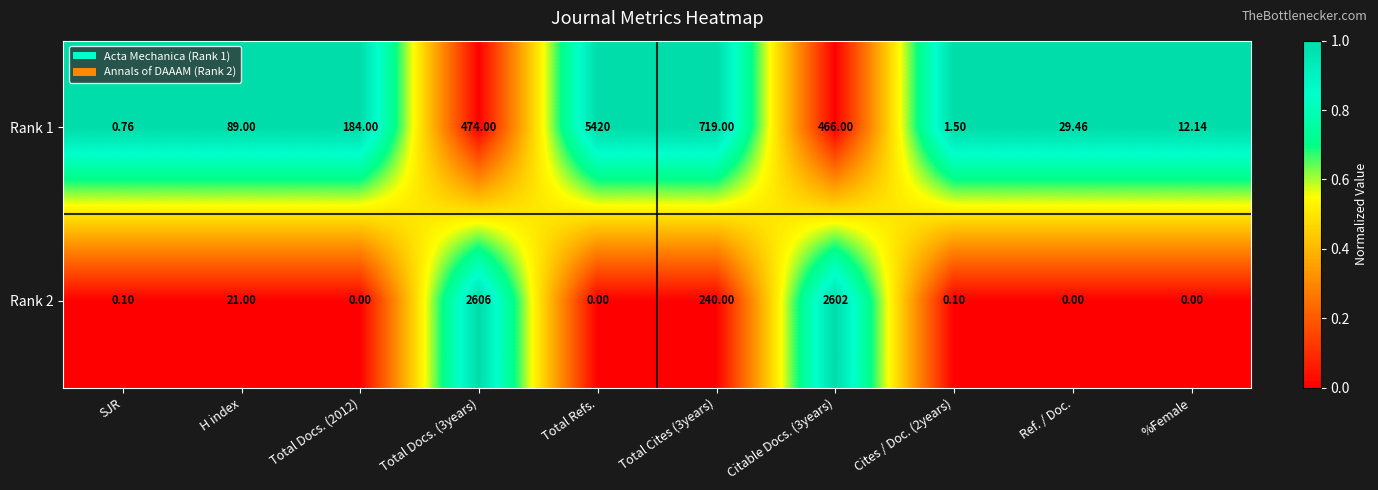

At which label does Rank 1 reach its peak?

Total Refs.